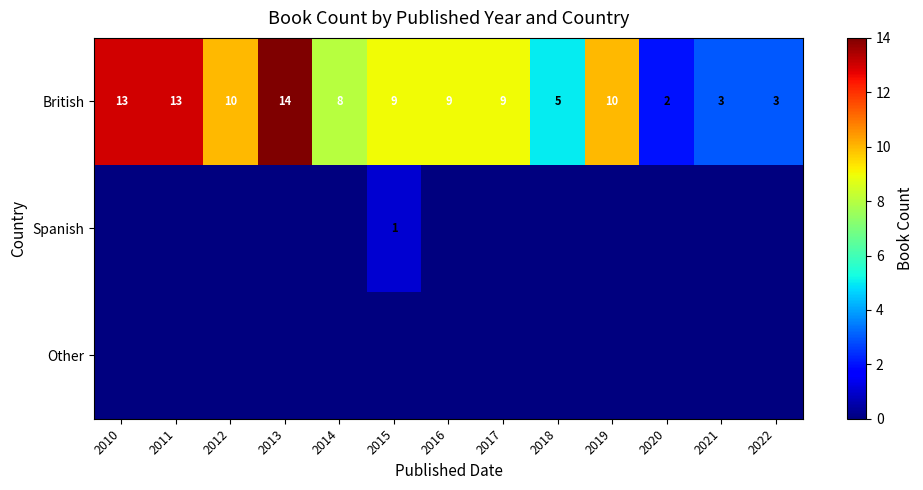

What is the spread (max minus min) of values at 2013?

14